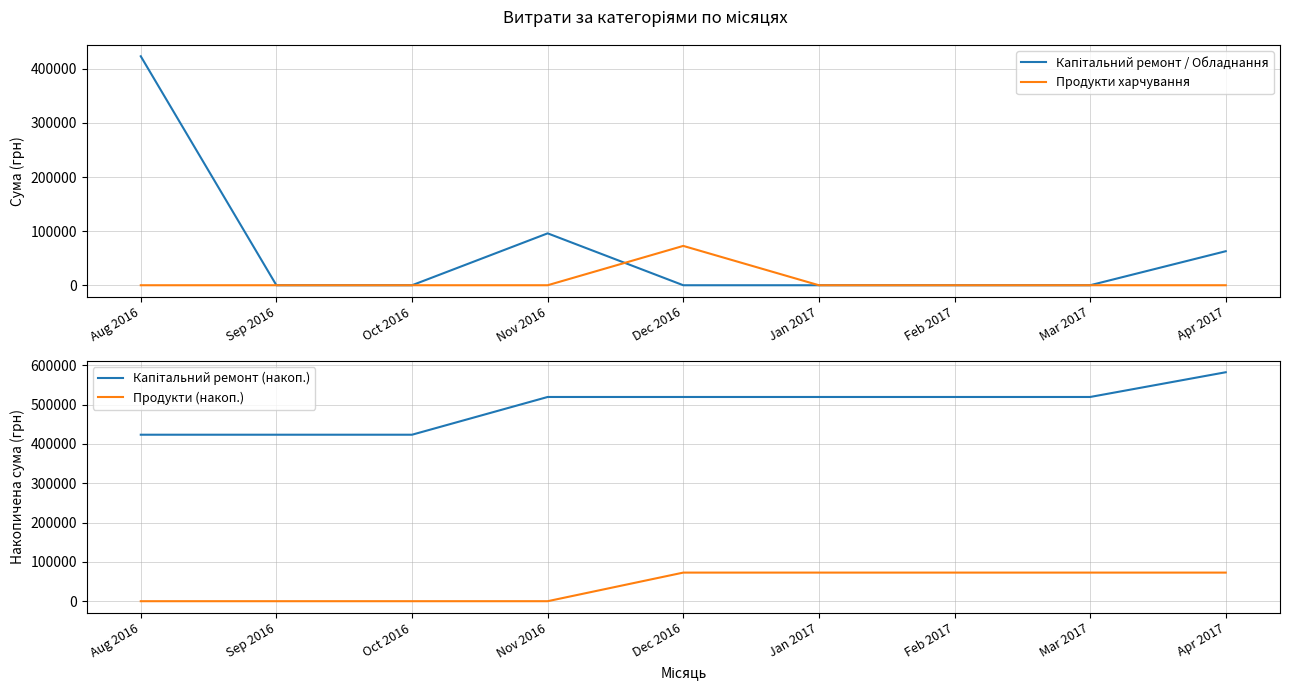

What is the sum of the Продукти (накоп.) values at Feb 2017 and Jan 2017?

145421.4